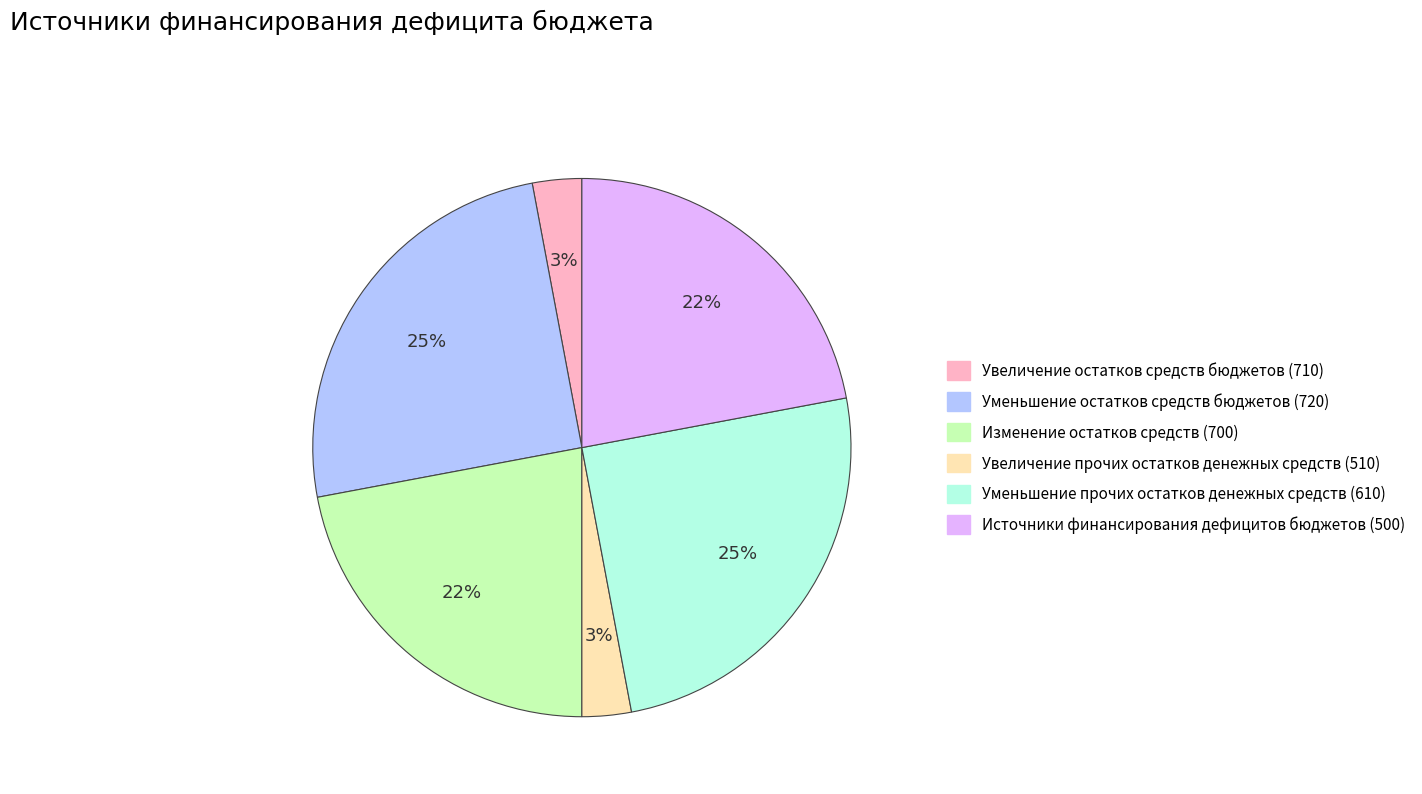

To the nearest percent, what is the difference between the largest and smallest slice percentages?

22%